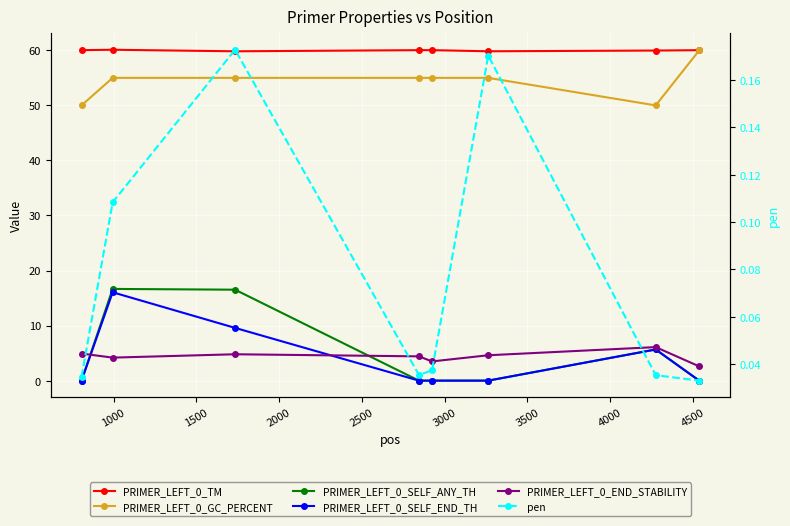

What is the difference between the second highest and minimum values in the pen series?

0.1